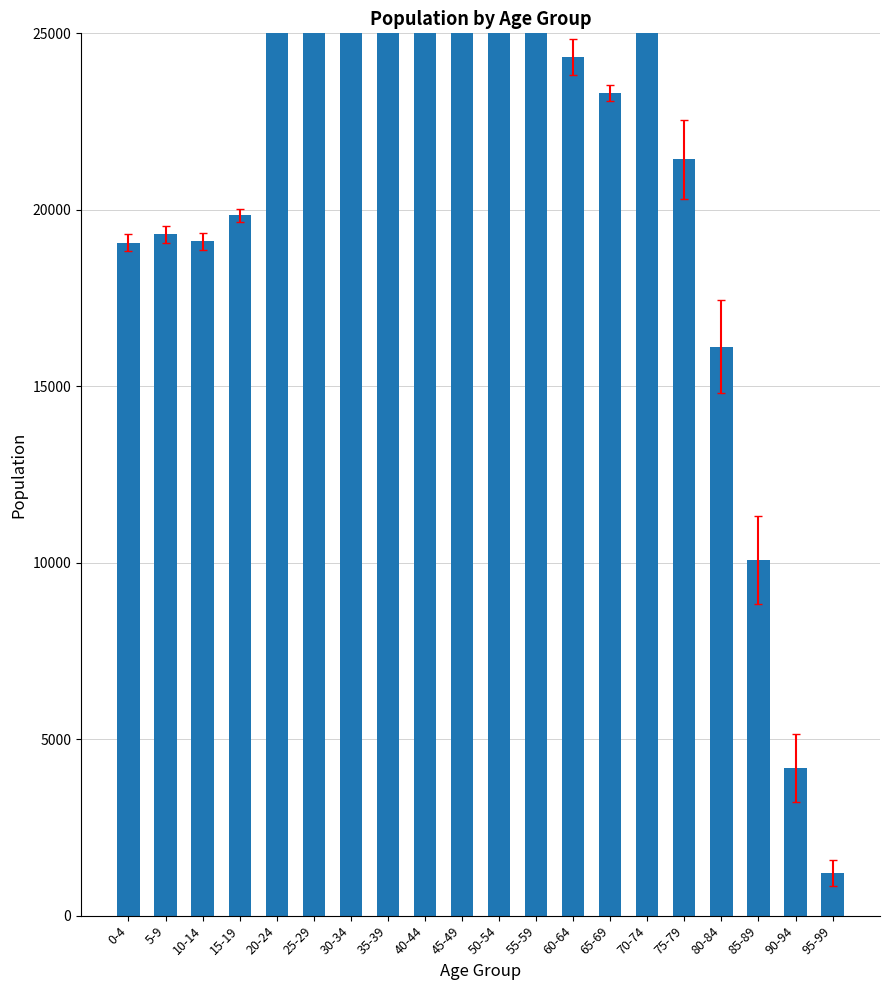

What is the label of the 8th bar from the right?

60-64